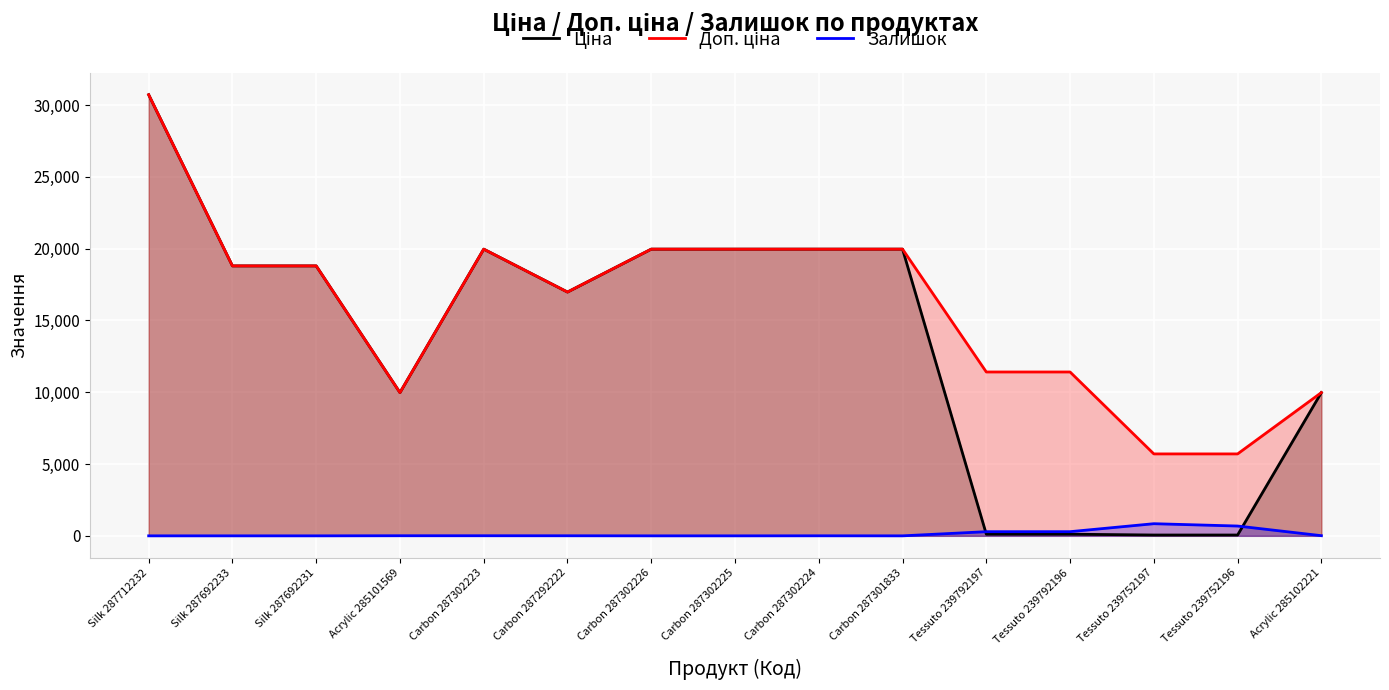

What is the value of the Доп. ціна point at the 9th from the left?

19964.2